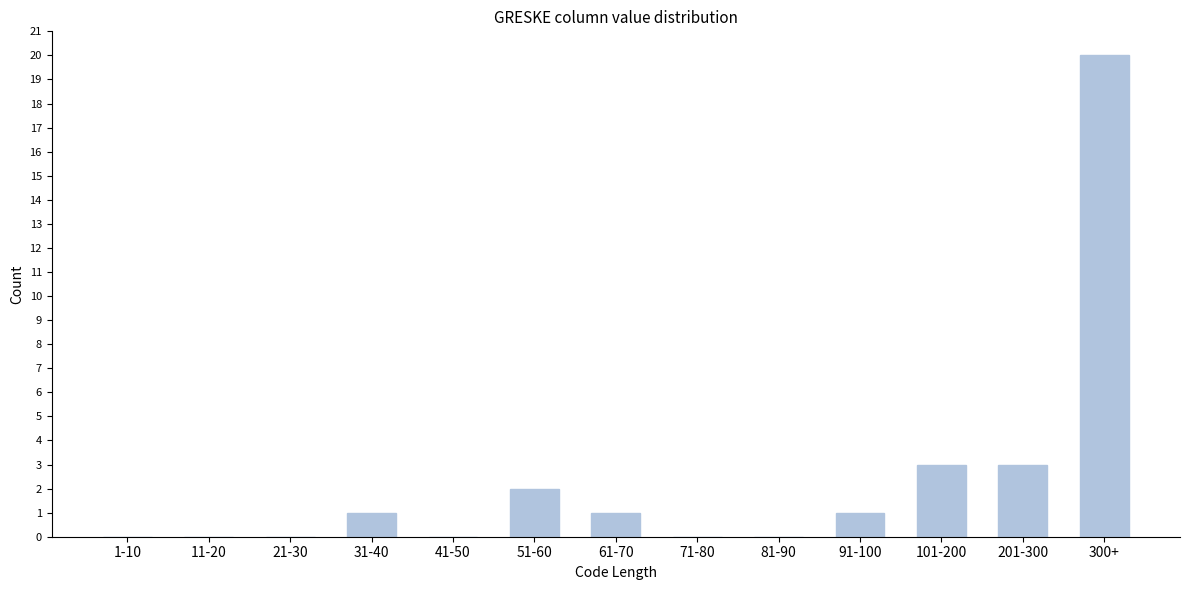

Reading right to left, extract all data points from this chart.

300+=20	201-300=3	101-200=3	91-100=1	81-90=0	71-80=0	61-70=1	51-60=2	41-50=0	31-40=1	21-30=0	11-20=0	1-10=0